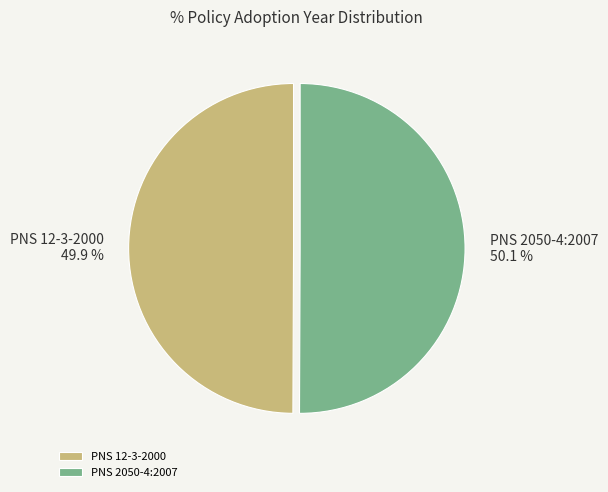

What is the ratio of the value at PNS 12-3-2000 to the value at PNS 2050-4:2007?

1.0